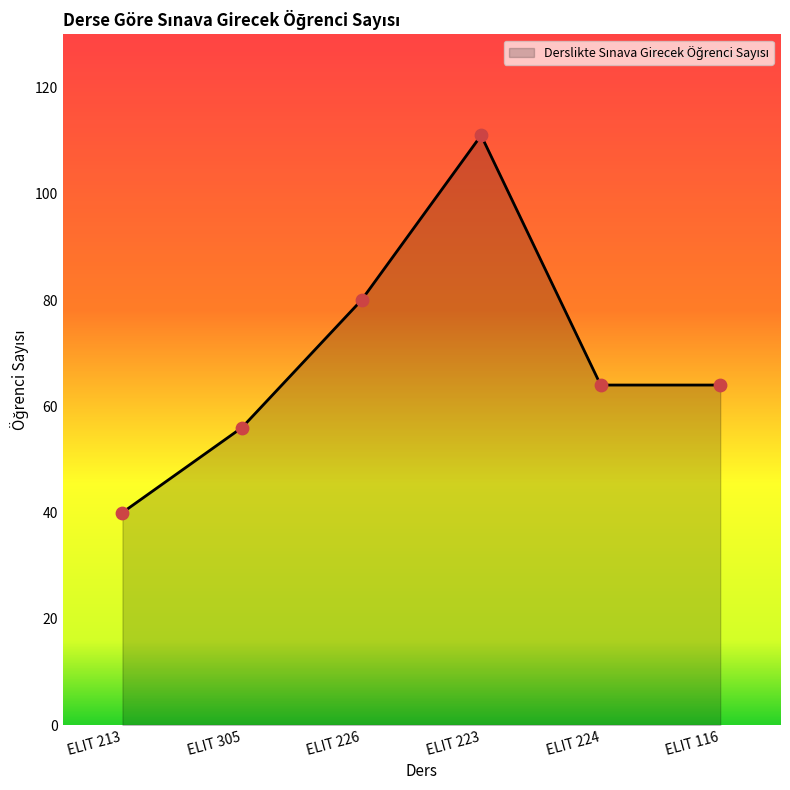

Approximately how many times larger is the value at ELIT 213 compared to ELIT 226?

0.5